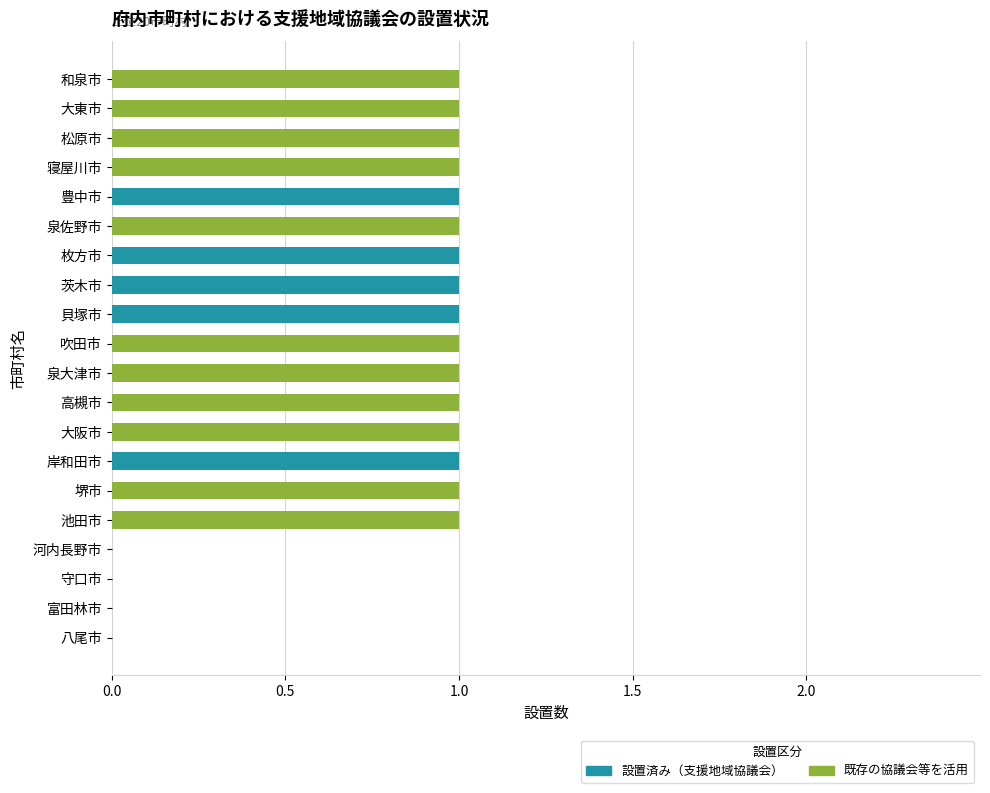

The value of 設置済み（支援地域協議会） at 岸和田市 is 0. True or false?

False